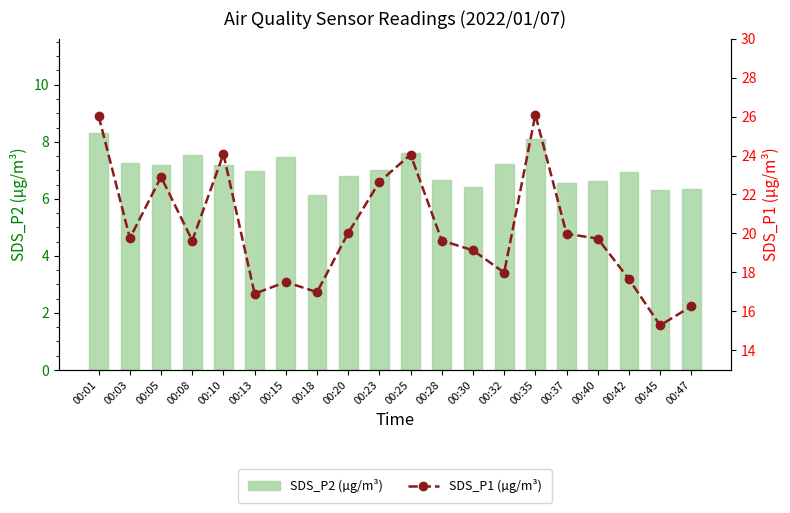

What are all the series names shown in the legend?

SDS_P2 (µg/m³), SDS_P1 (µg/m³)